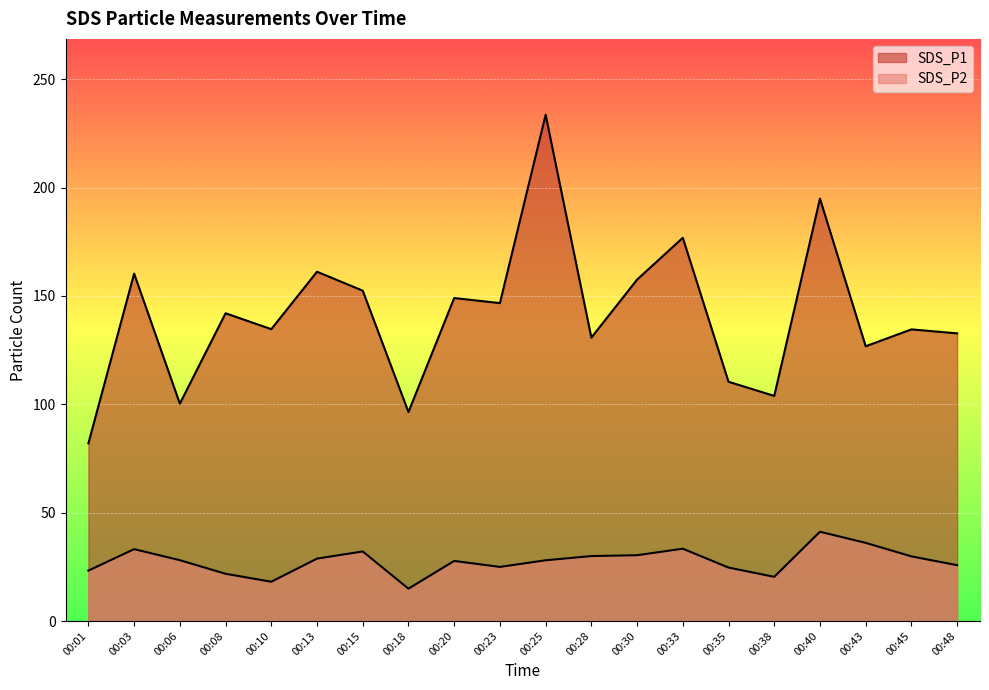

At how many categories does at least one series exceed 62?

20